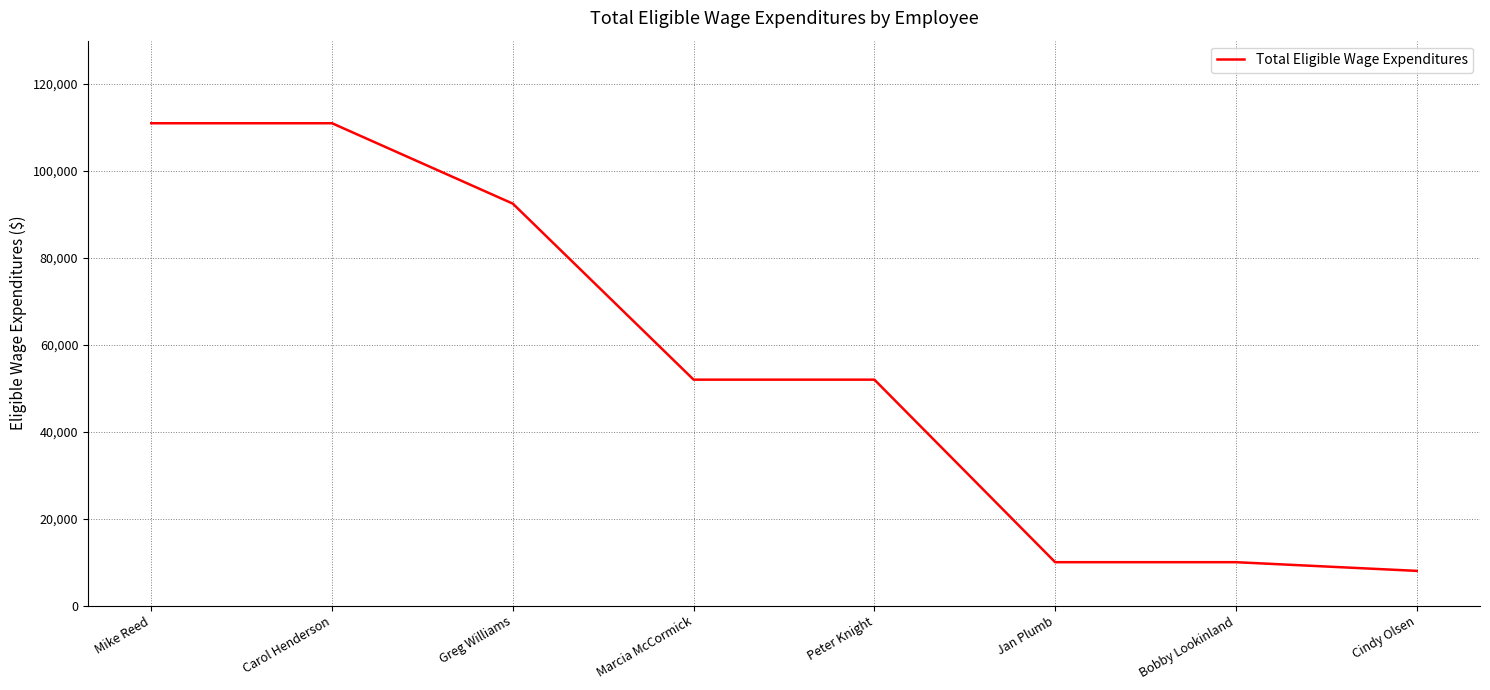

What is the difference between the maximum and second lowest values?

101000